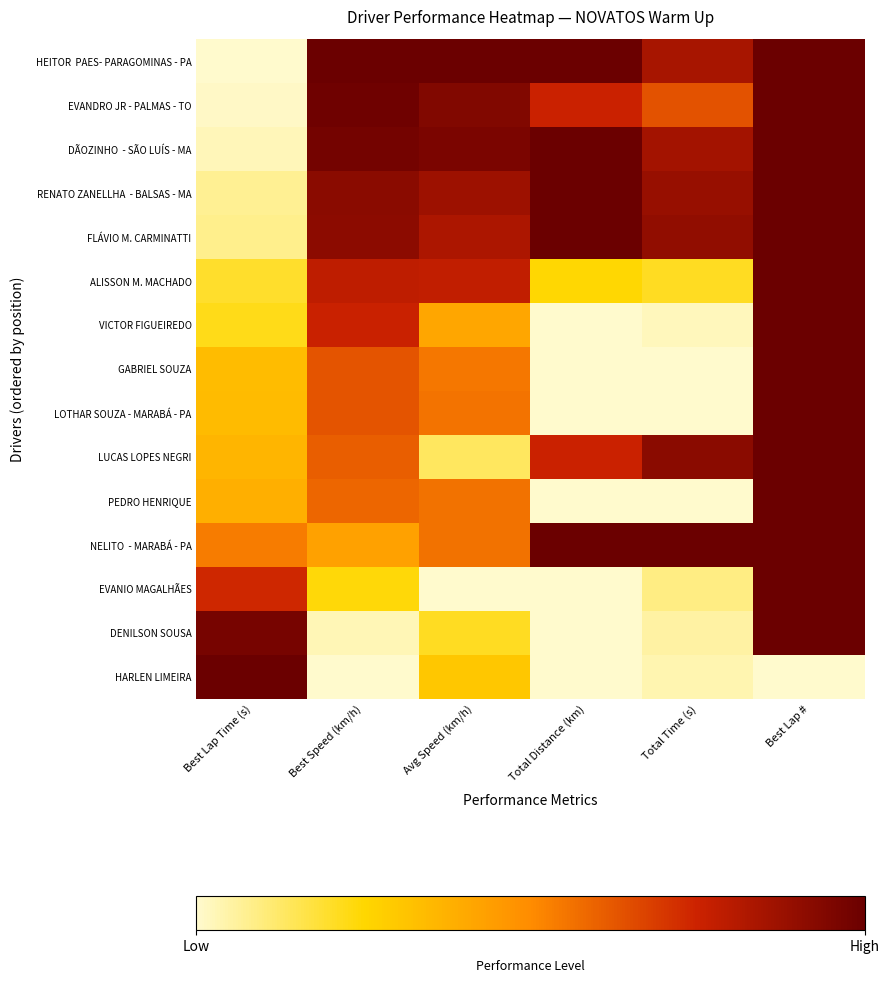

At which category is the sum across all series the highest?

Best Lap #